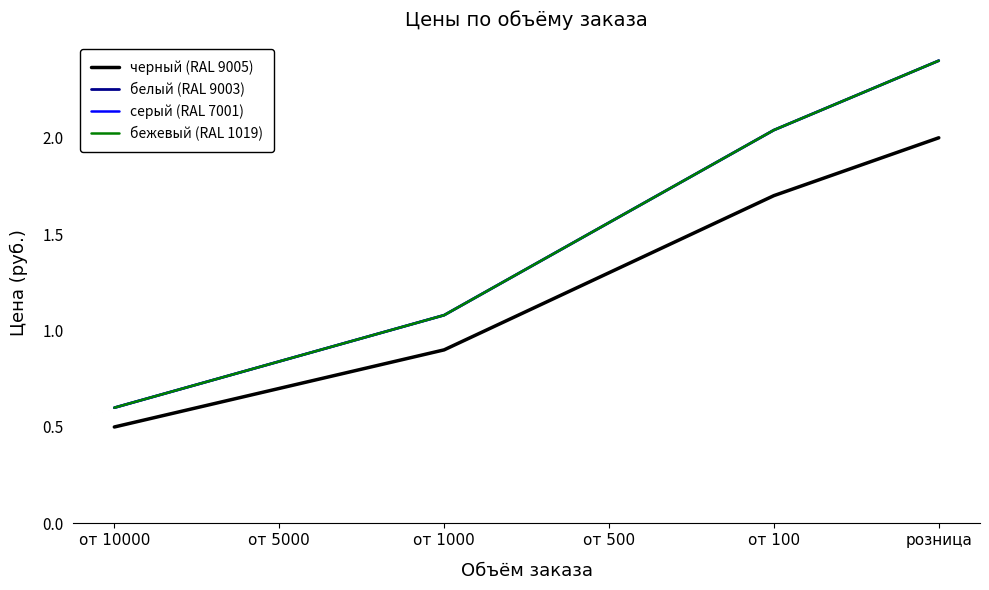

Is this an area chart (filled region under the line)?

No